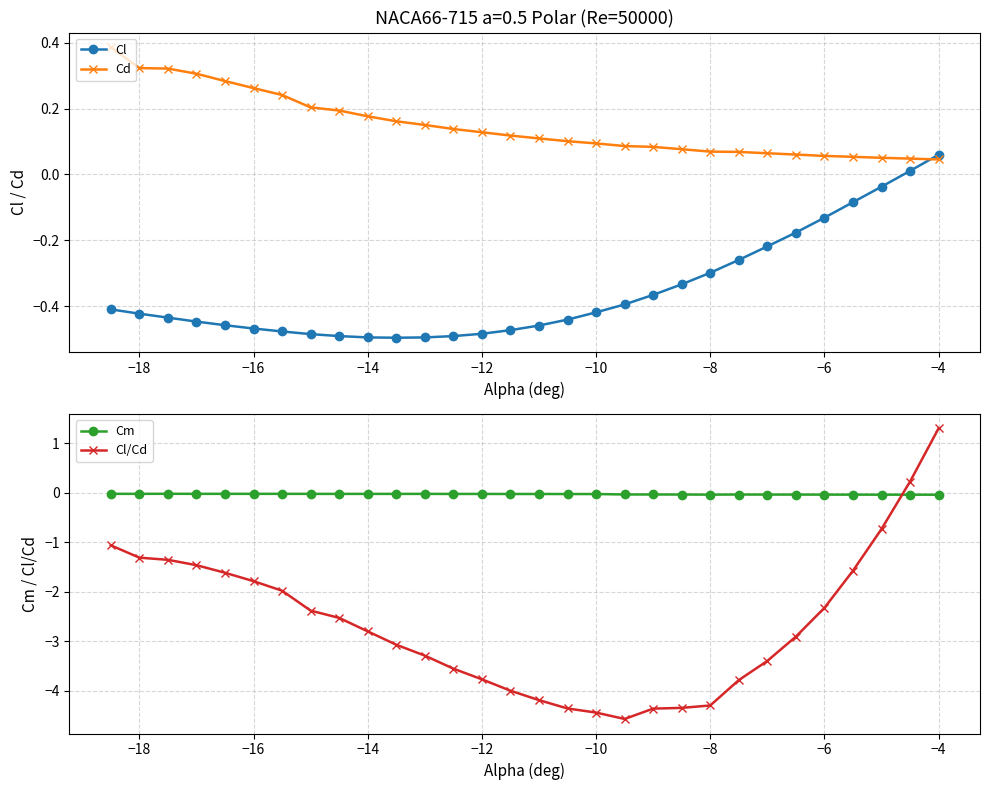

Which series has the largest total across all categories?

Cd